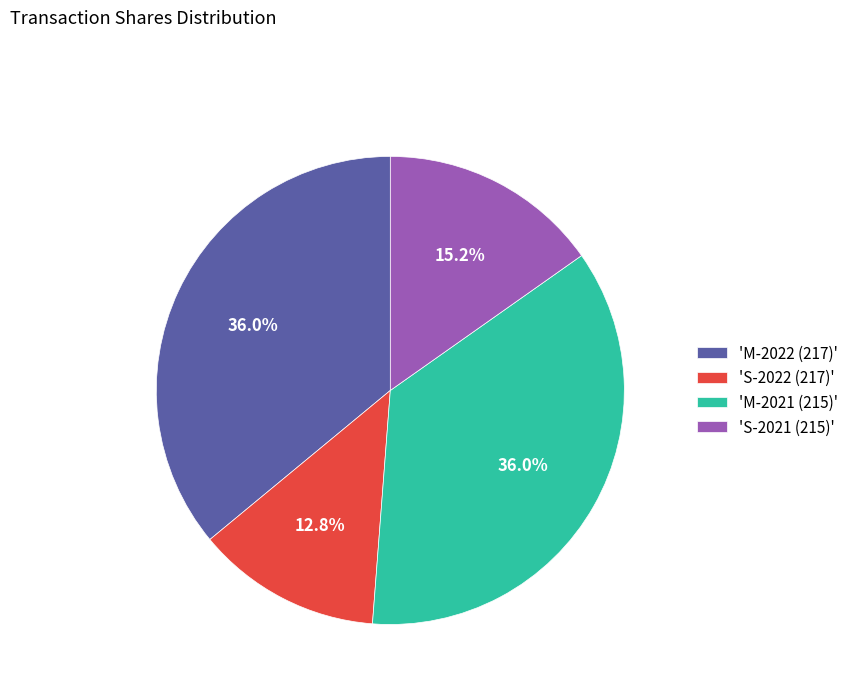

How many slices are in this pie chart?

4